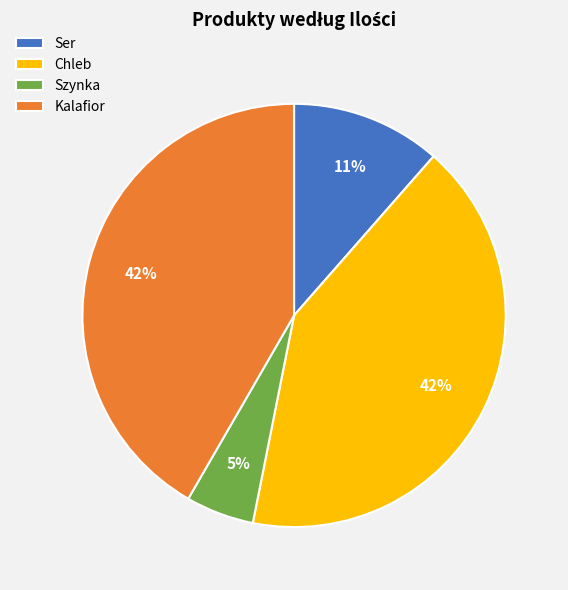

The Szynka slice represents 1% of the pie. True or false?

False